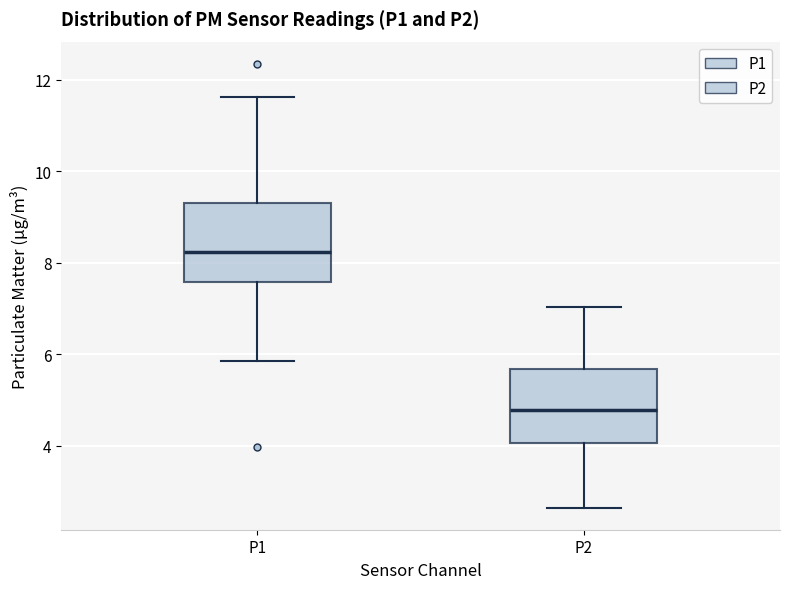

Reading left to right, transcribe this box plot: for each box, give where its median line is, the range the box spans, and where its two whiskers end, as read against the y-axis. The values are not printed on the chart, so give them approximately, as read against the axis.

P1: median 8.2, box 7.6 to 9.4, whiskers 5.8 to 11.6
P2: median 4.8, box 4.0 to 5.6, whiskers 2.6 to 7.0